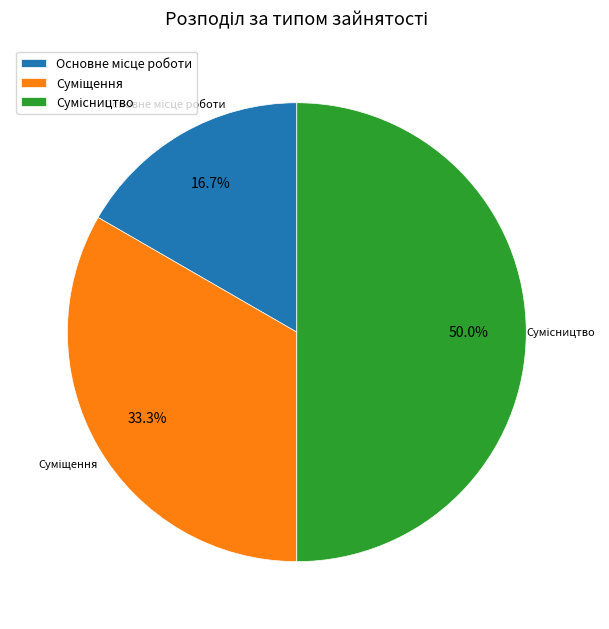

To the nearest percent, what is the combined percentage of Сумісництво and Суміщення?

83%